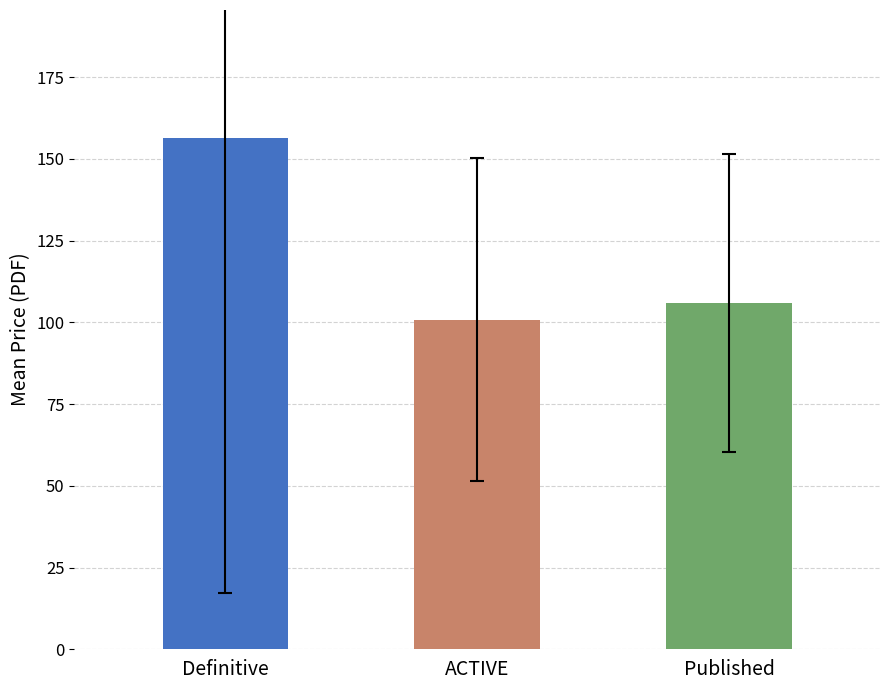

What is the change in value from 31 to 38?

+33.3